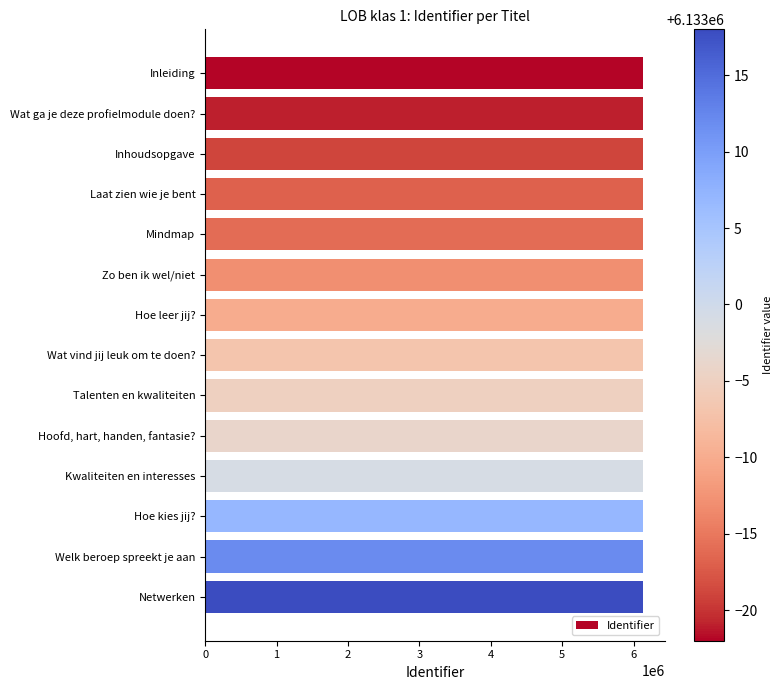

Does the chart contain stacked bars?

No